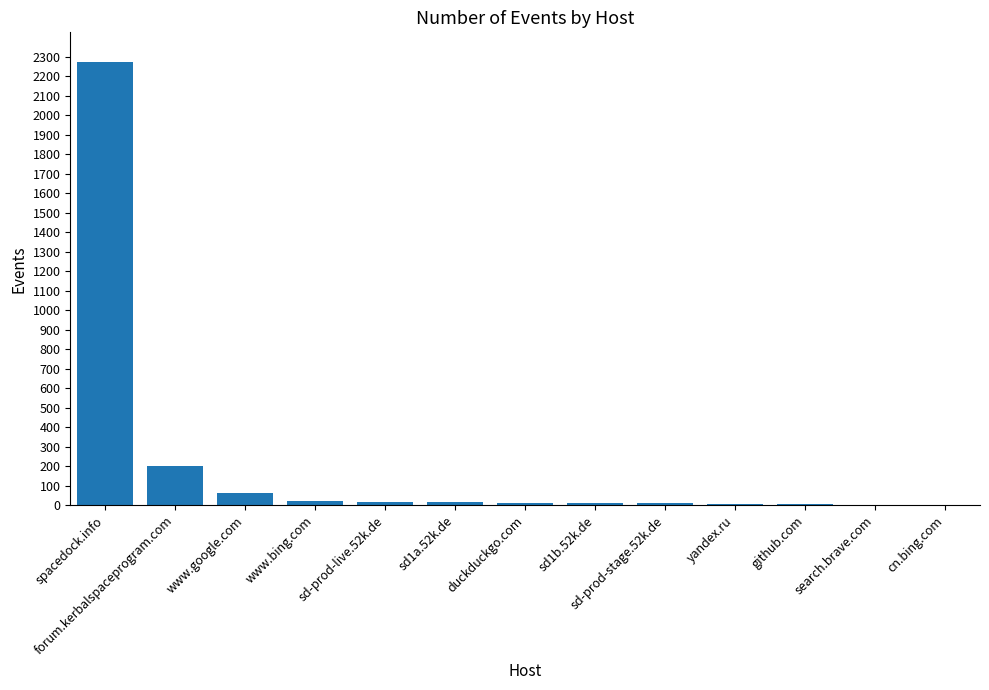

What is the sum of all values?

2628